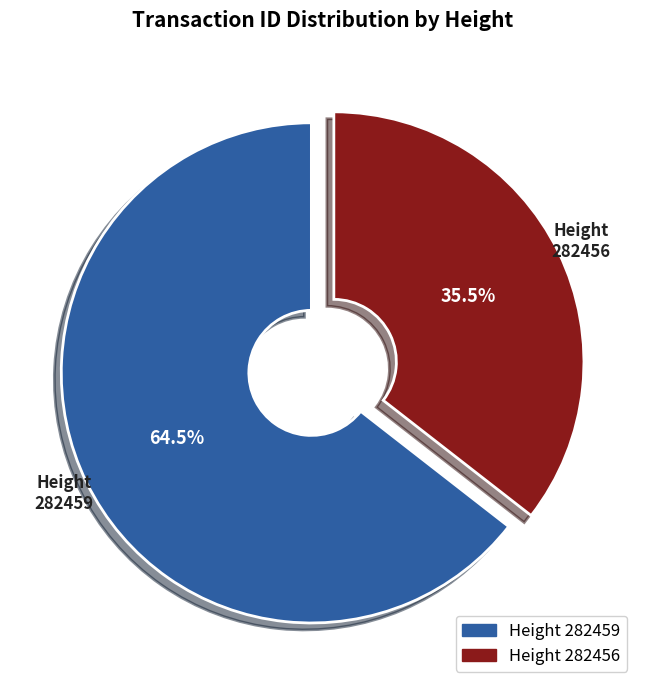

The 282456 slice represents 45% of the pie. True or false?

False